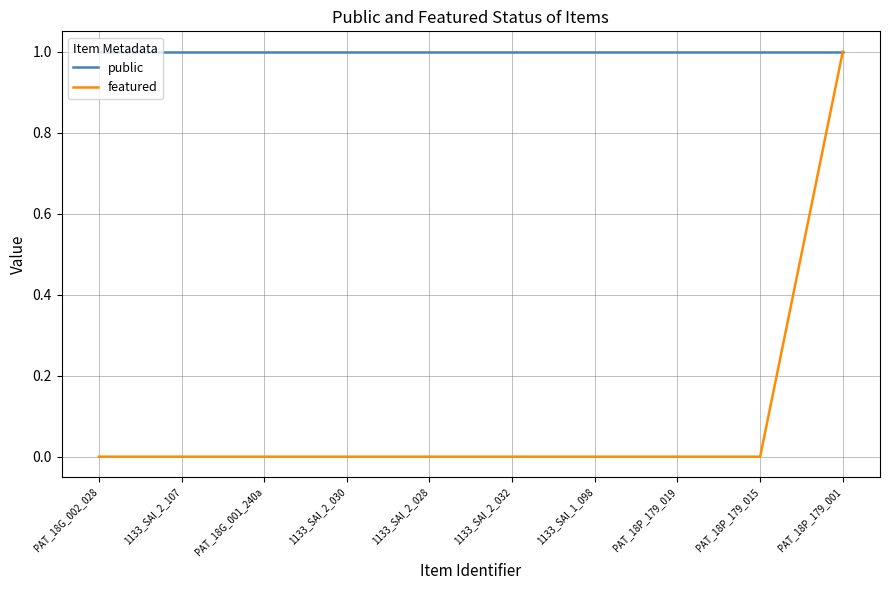

How many series are shown in this chart?

2